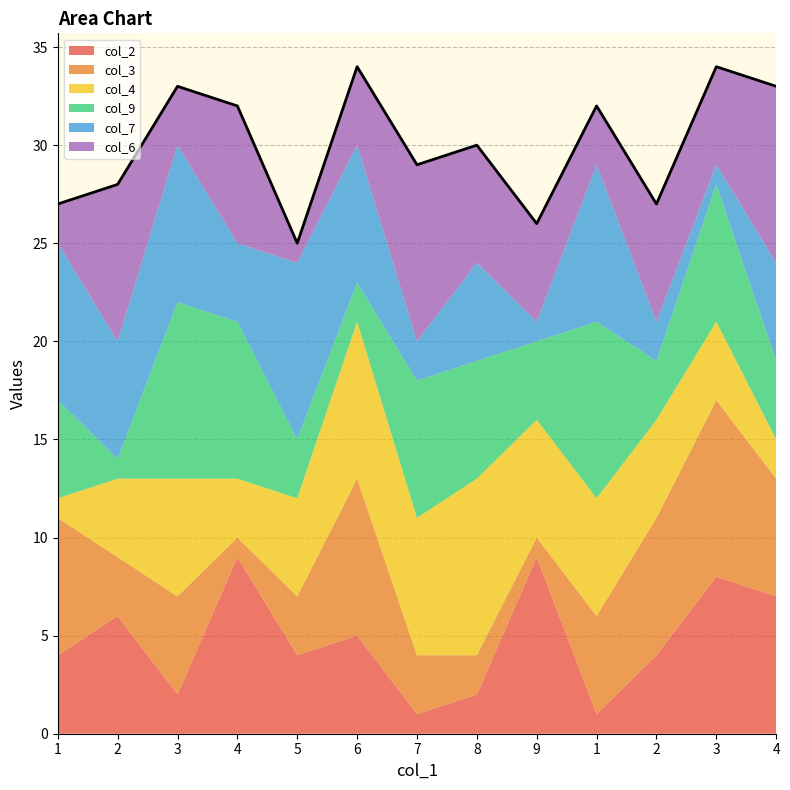

What is the total value across all series at 8?

30